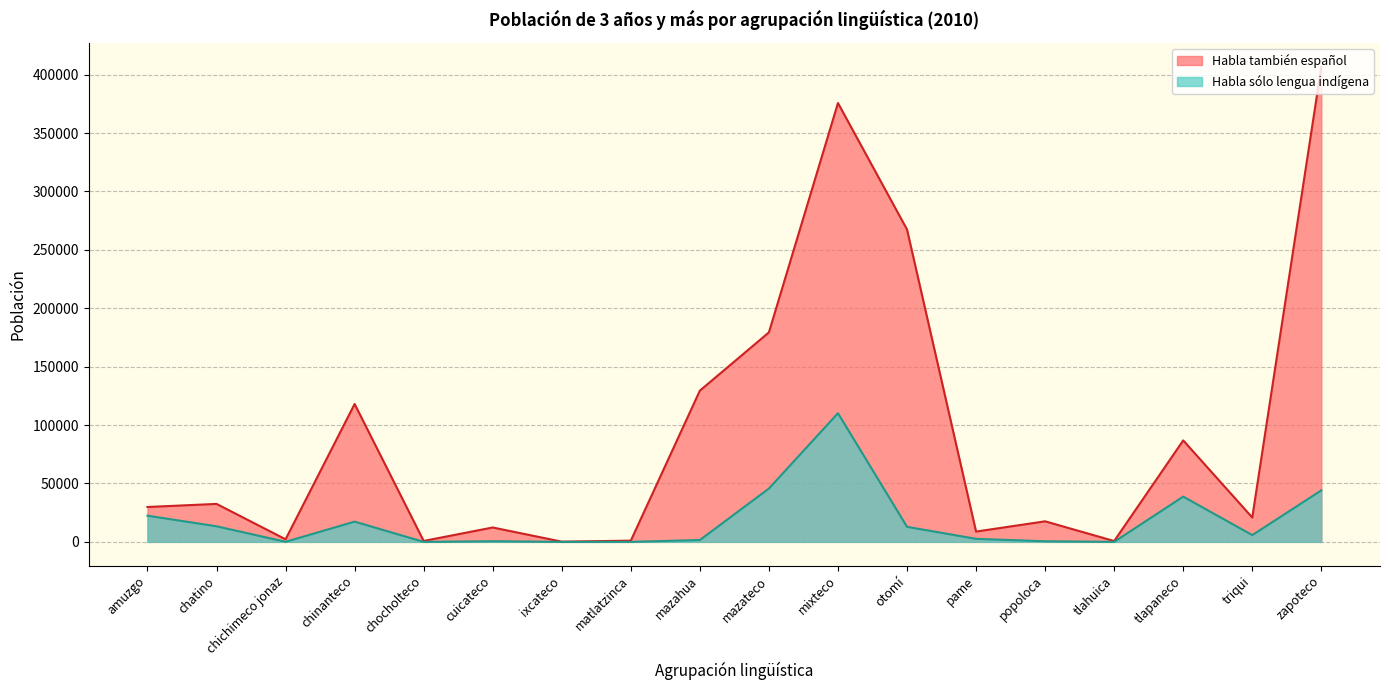

What is the average value of the Habla sólo lengua indígena series?

17540